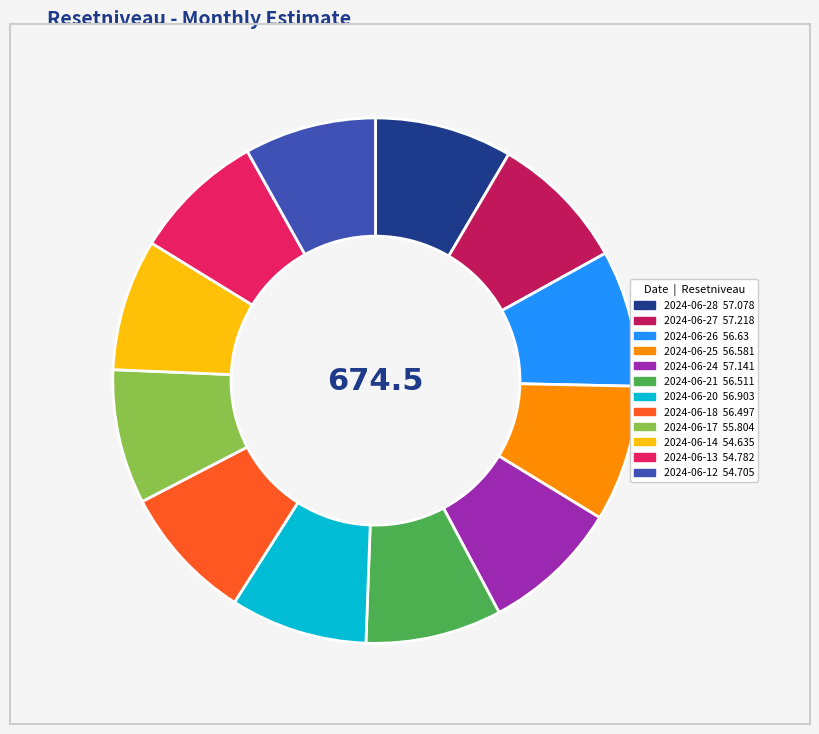

Count the number of slices in the pie.

12